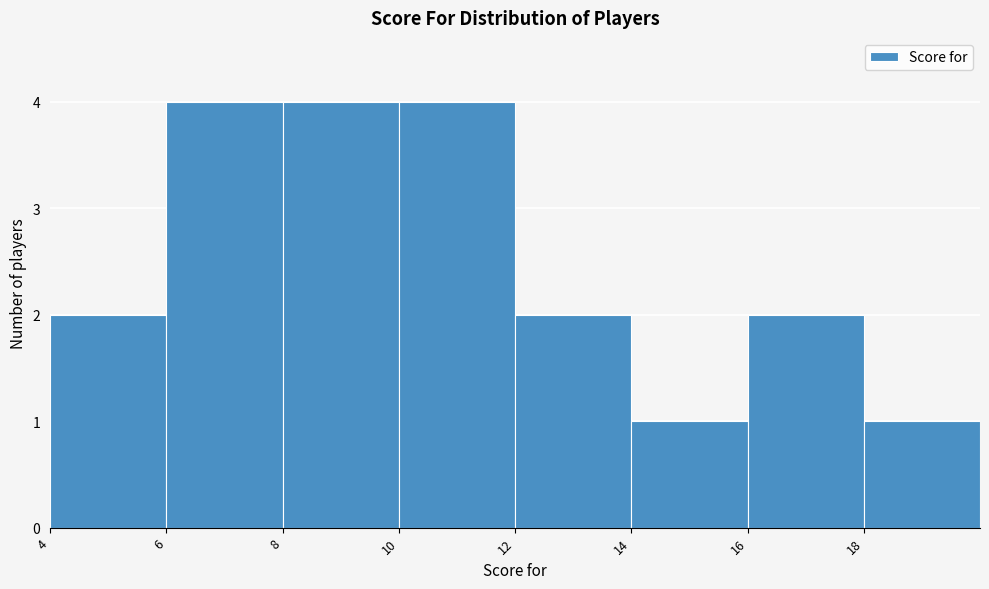

Reading left to right, transcribe this chart: for each bar, give the range it covers on the x-axis and its height. The values are not printed on the chart, so give them approximately, as read against the axis.

4 to 6: 2
6 to 8: 4
8 to 10: 4
10 to 12: 4
12 to 14: 2
14 to 16: 1
16 to 18: 2
18 to 20: 1